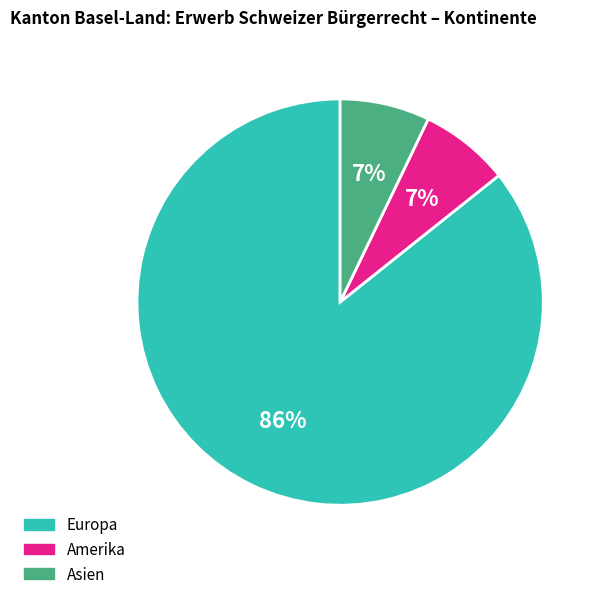

Does Asien account for over 50% of the chart?

No